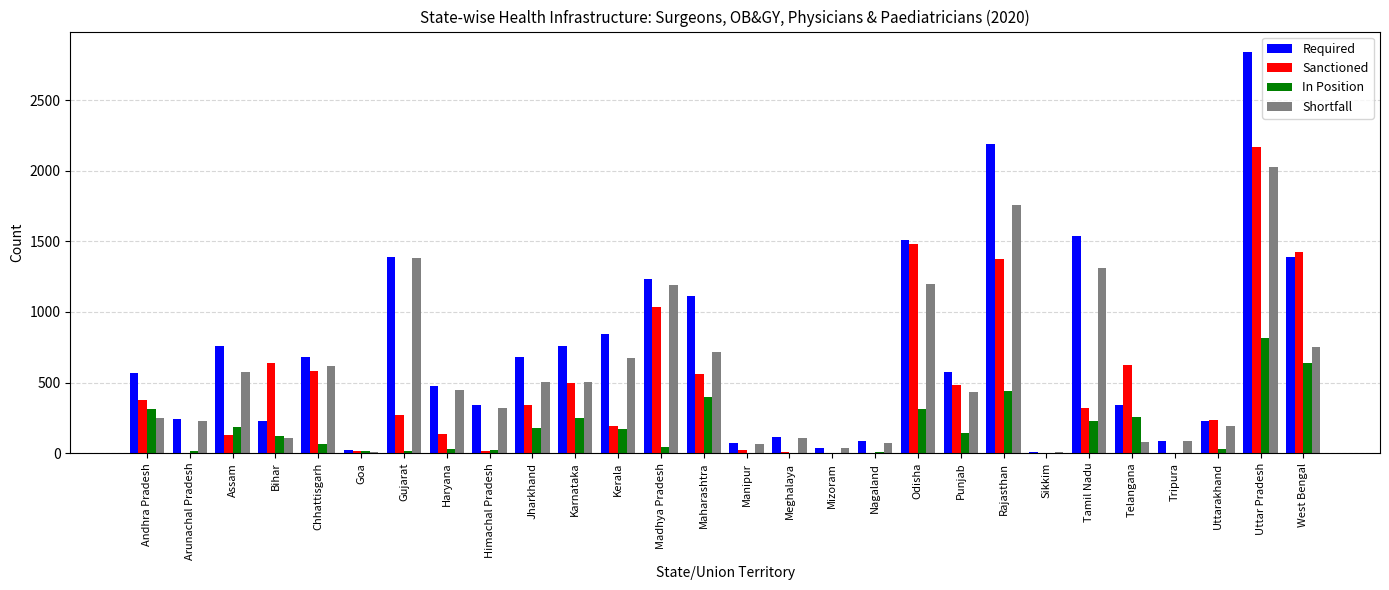

What are all the series names shown in the legend?

Required, Sanctioned, In Position, Shortfall